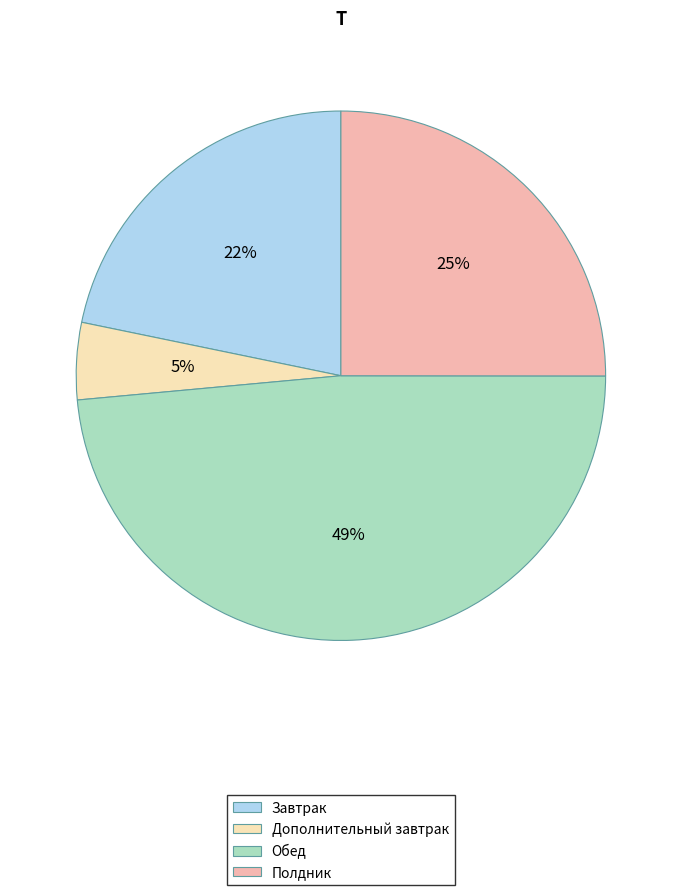

Approximately how many times larger is the value at Завтрак compared to Обед?

0.4